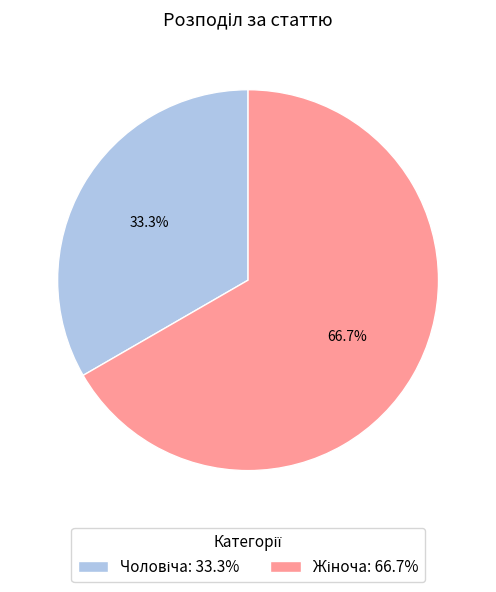

Is there any slice that represents more than half of the pie?

Yes